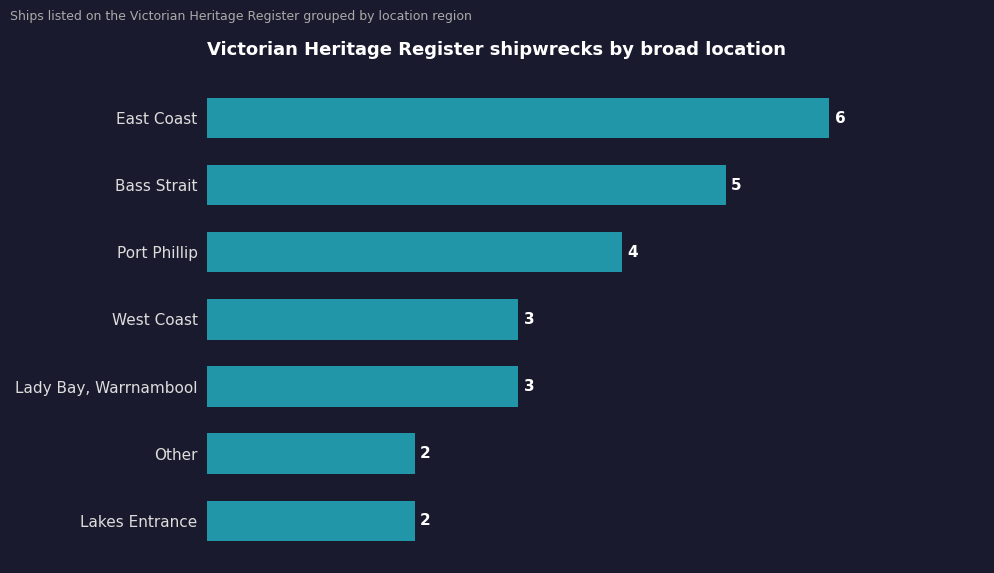

What is the maximum value shown in the chart?

6